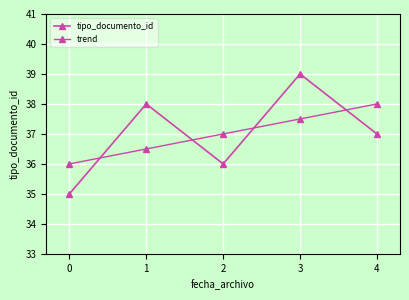

How many lines are shown in the chart?

2